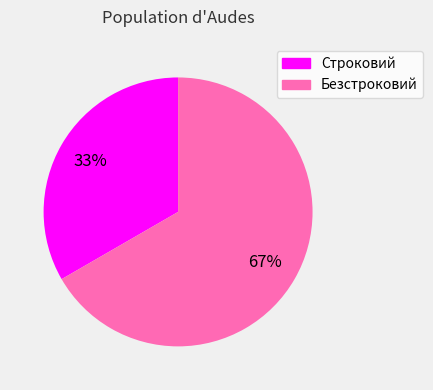

Does Строковий account for over 50% of the chart?

No